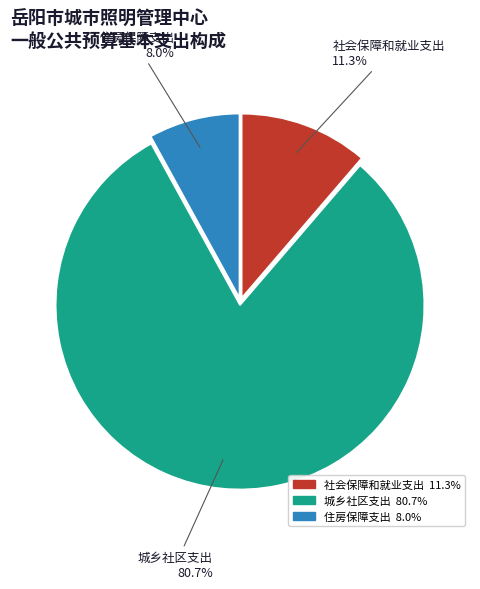

How many segments does this pie chart have?

3